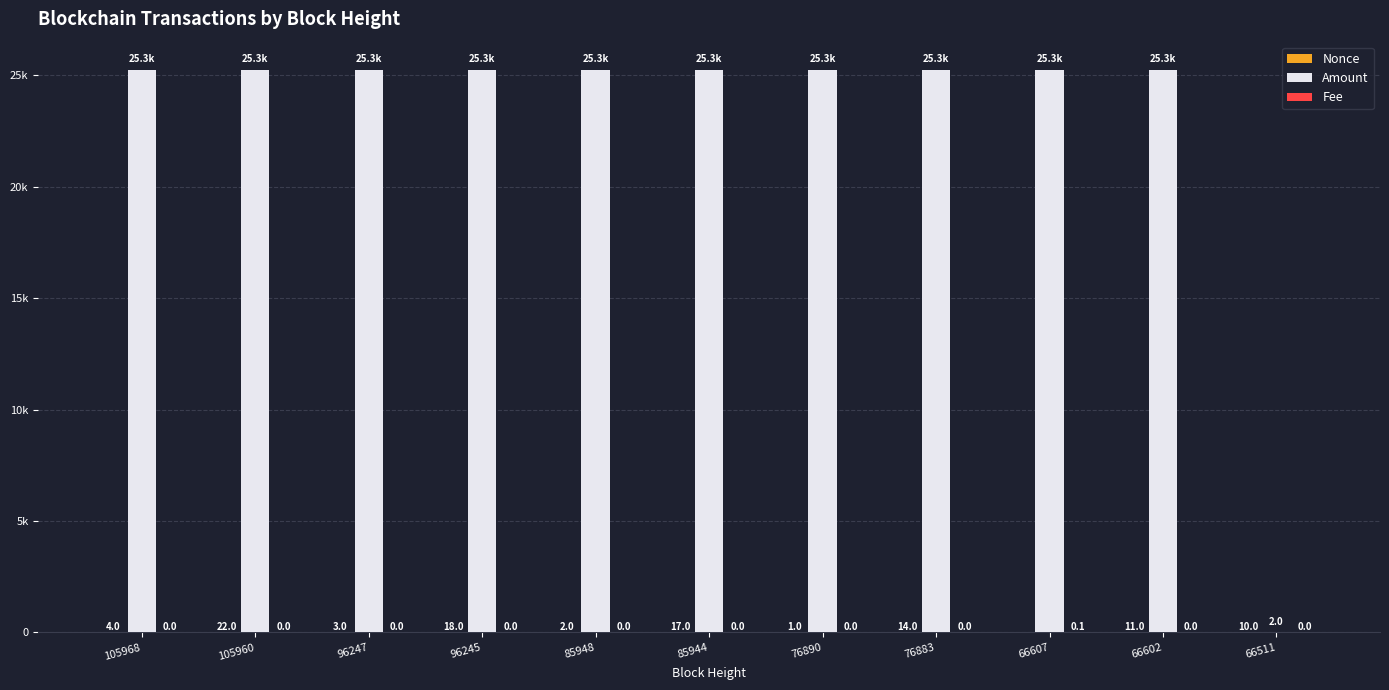

Reading right to left, extract all data points from this chart.

Nonce: 10.0	11.0	0.0	14.0	1.0	17.0	2.0	18.0	3.0	22.0	4.0
Amount: 2.0	25251.5	25252.5	25252.5	25252.5	25252.5	25252.5	25252.5	25252.5	25252.5	25252.5
Fee: 0.0	0.0	0.1	0.0	0.0	0.0	0.0	0.0	0.0	0.0	0.0